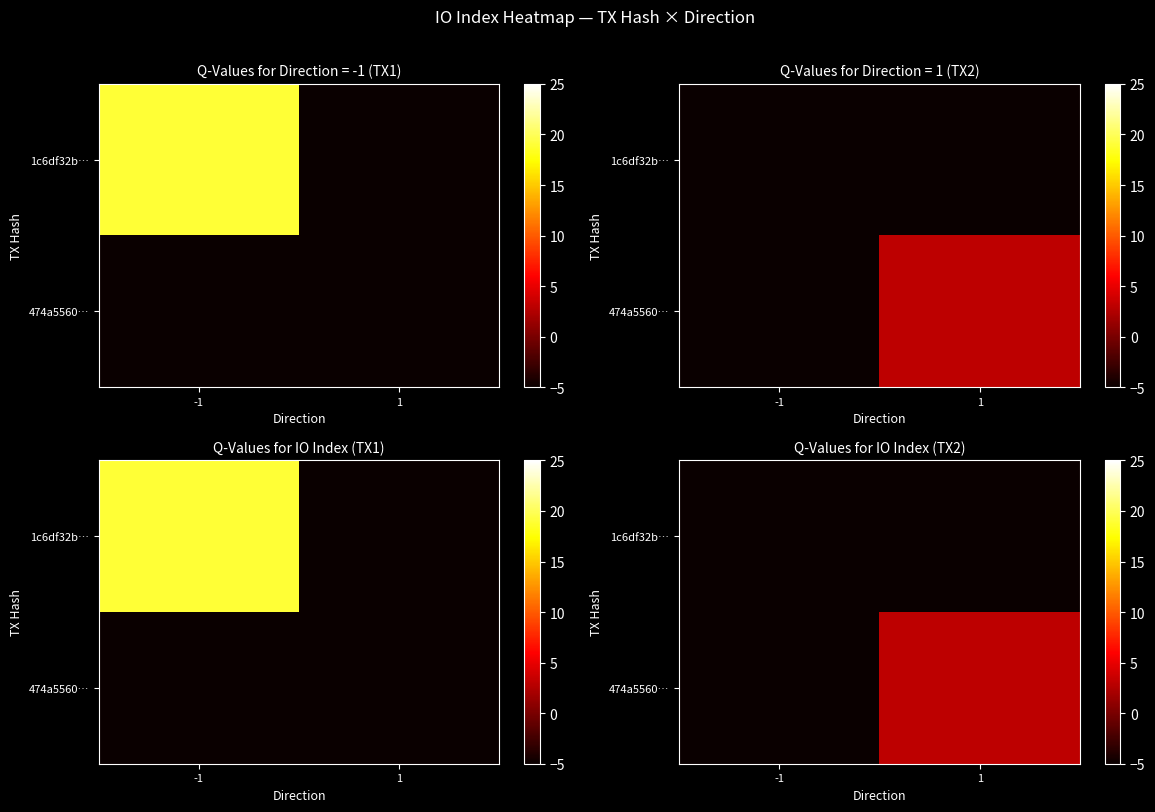

List the labels in order of 1c6df32b… value, smallest first.

-1, 1